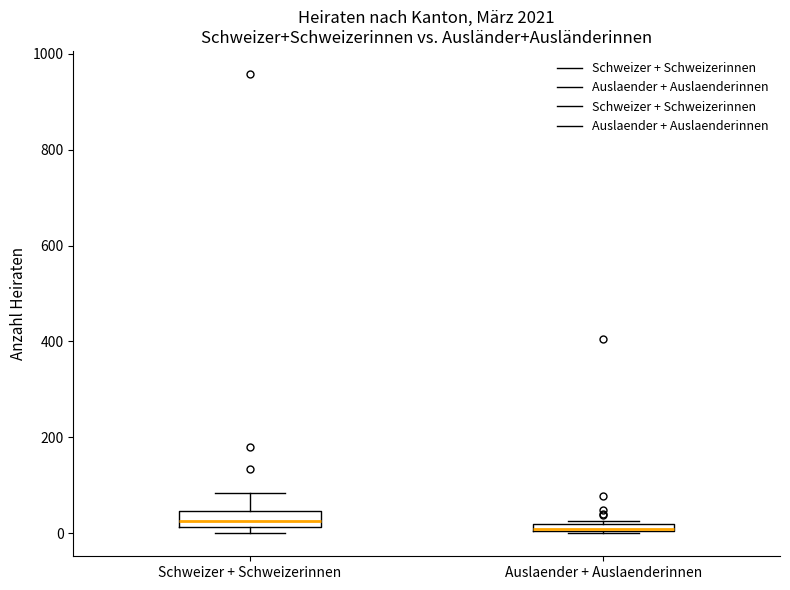

Where is the upper edge of the box for Schweizer + Schweizerinnen on the y-axis? The values are not printed on the chart, so give them approximately, as read against the axis.

40